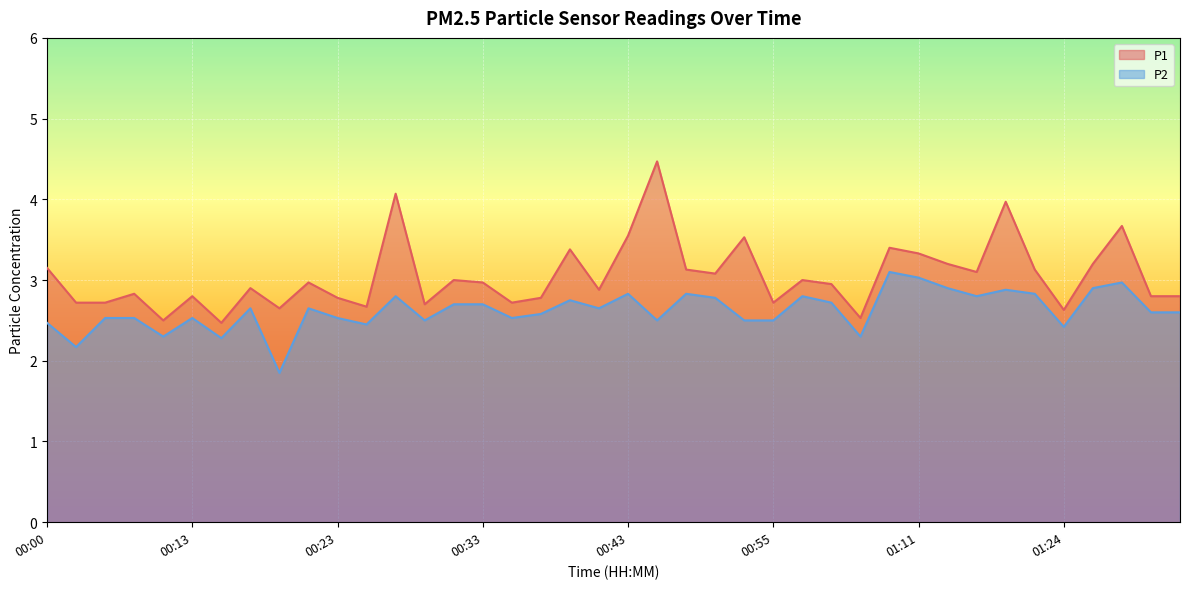

Between 00:29 and 00:55, which series saw the biggest shift?

P1